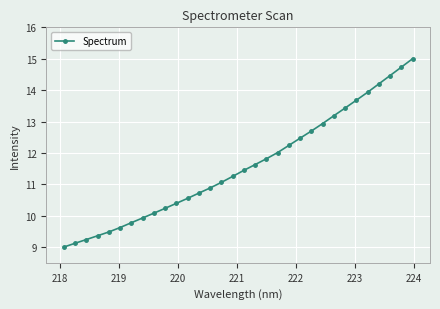

What is the value of the 17th point from the left?

11.4